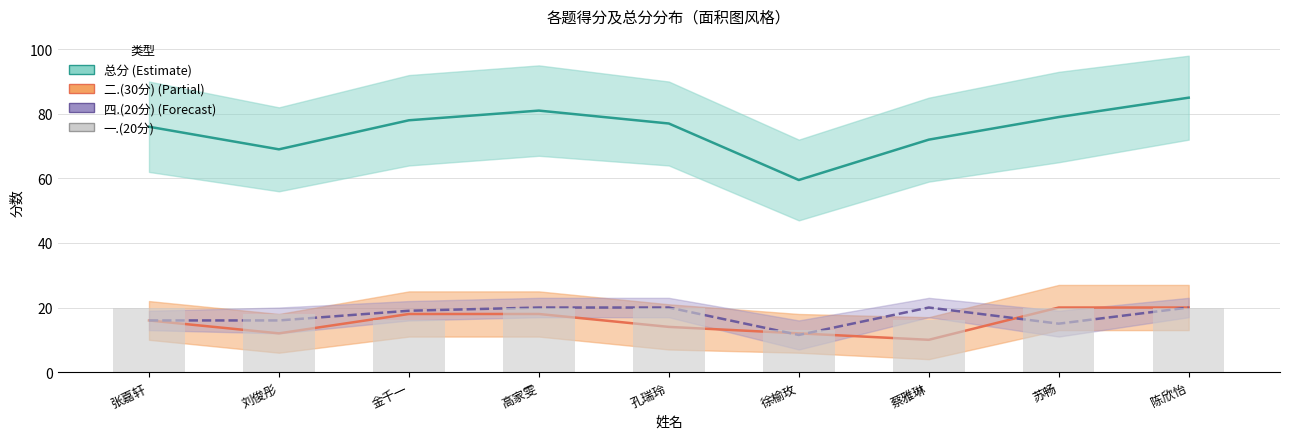

What is the total value across all series at 陈欣怡?

145.0